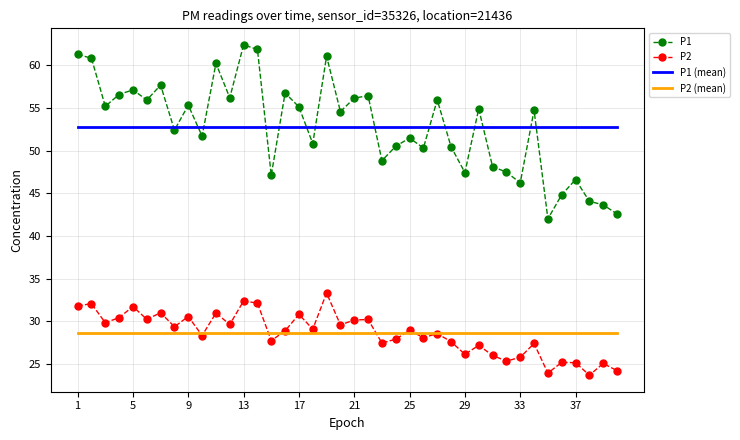

What are all the series names shown in the legend?

P1, P2, P1 (mean), P2 (mean)